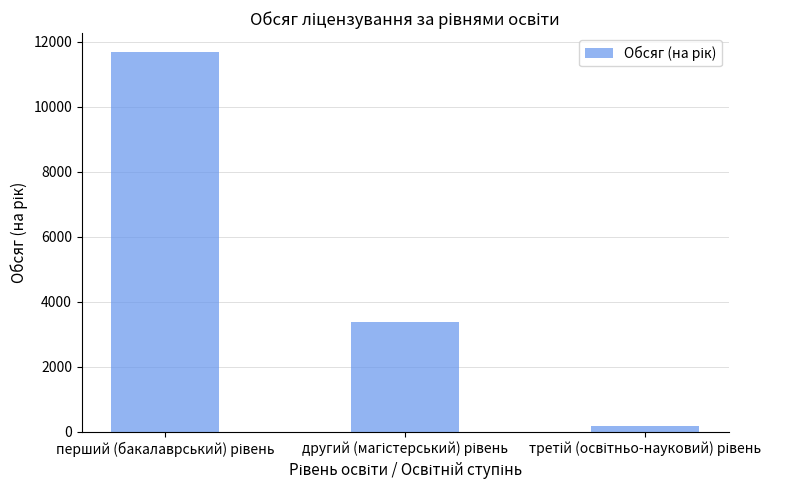

Reading left to right, extract all data points from this chart.

11675	3365	168